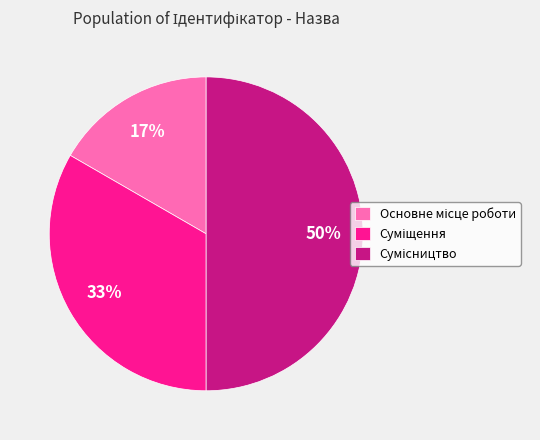

To the nearest percent, what is the difference between the largest and smallest slice percentages?

33%